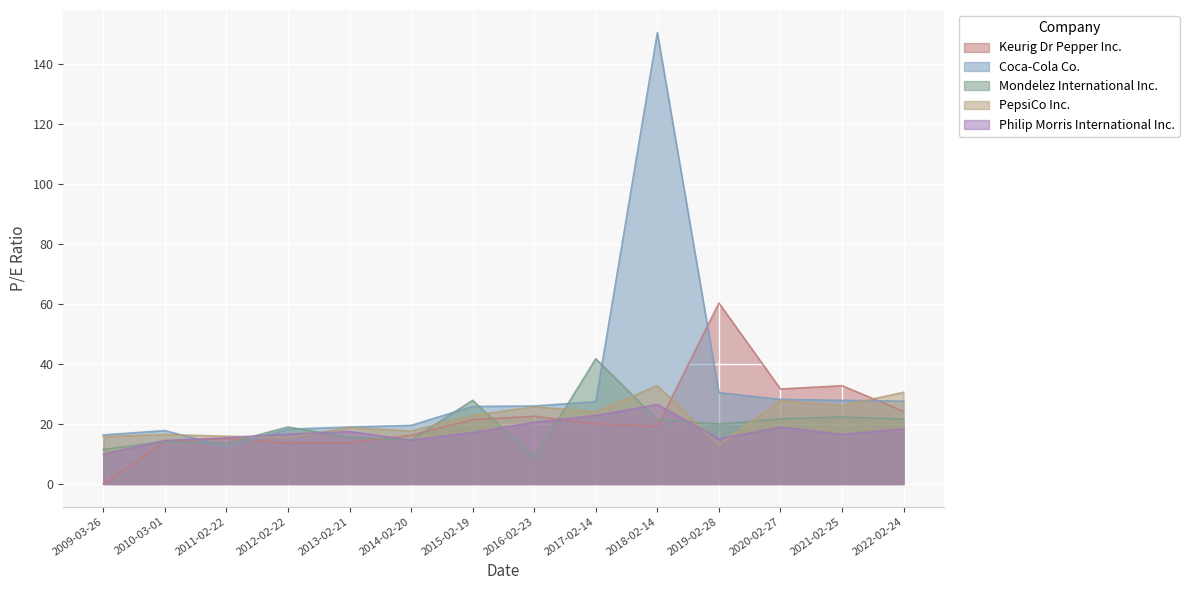

At which label does Keurig Dr Pepper Inc. reach its minimum?

2009-03-26